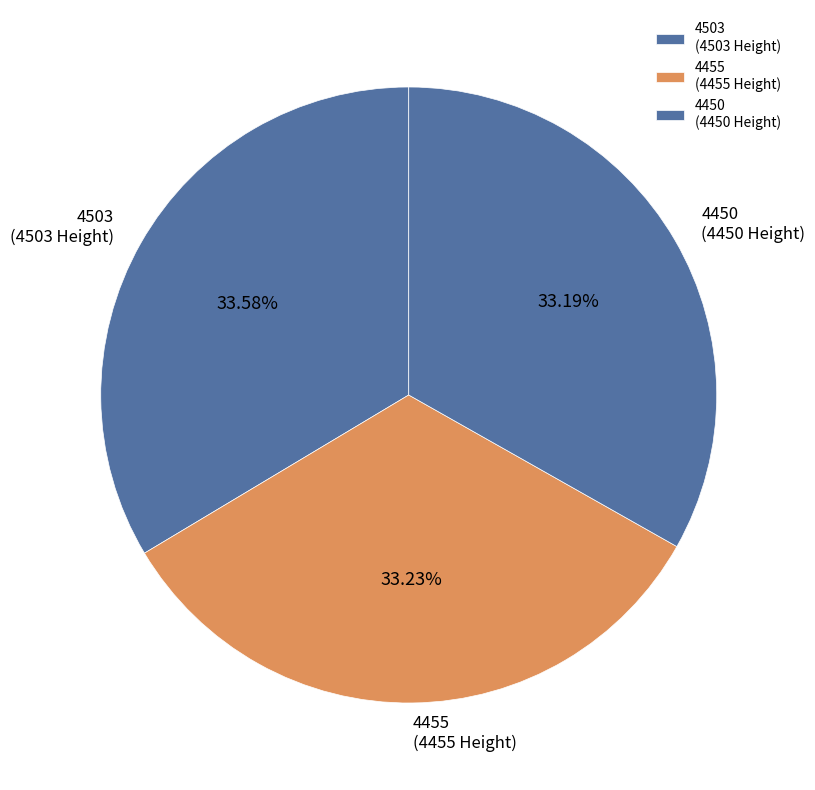

What percentage is the 4503 slice, to the nearest percent?

34%